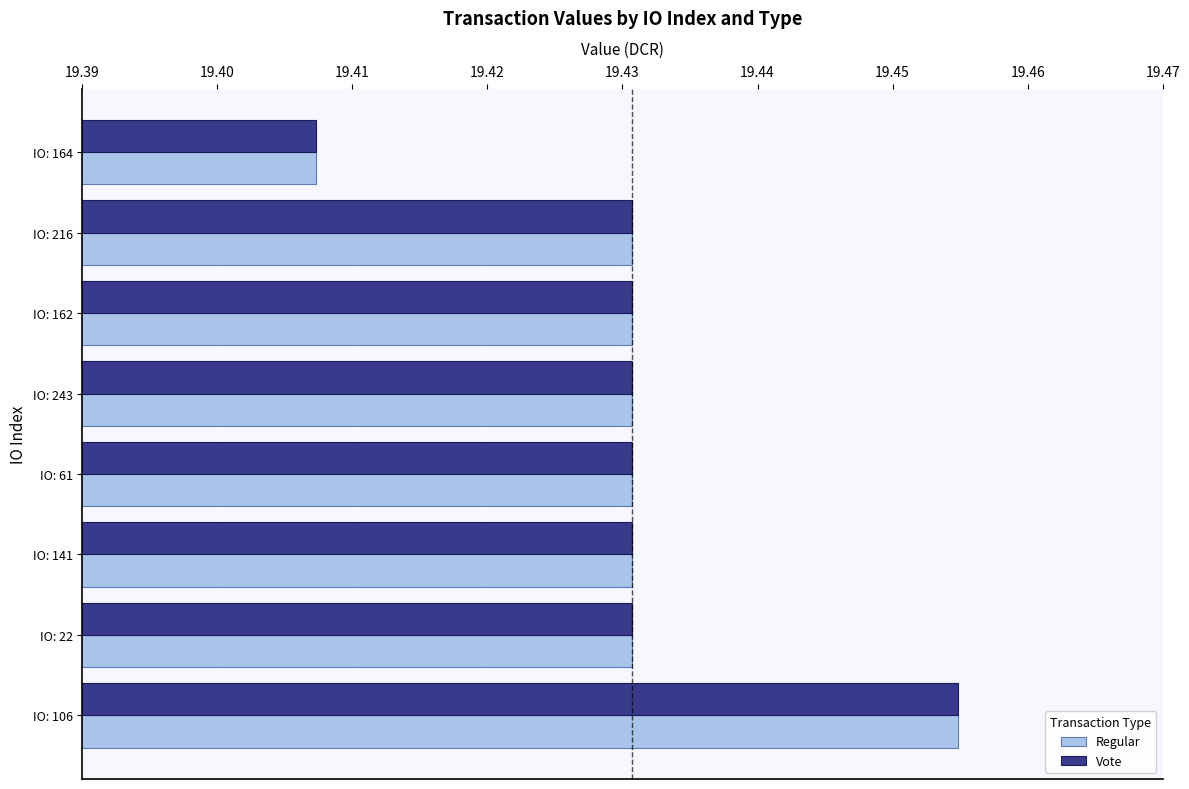

At how many categories does at least one series exceed 19?

8